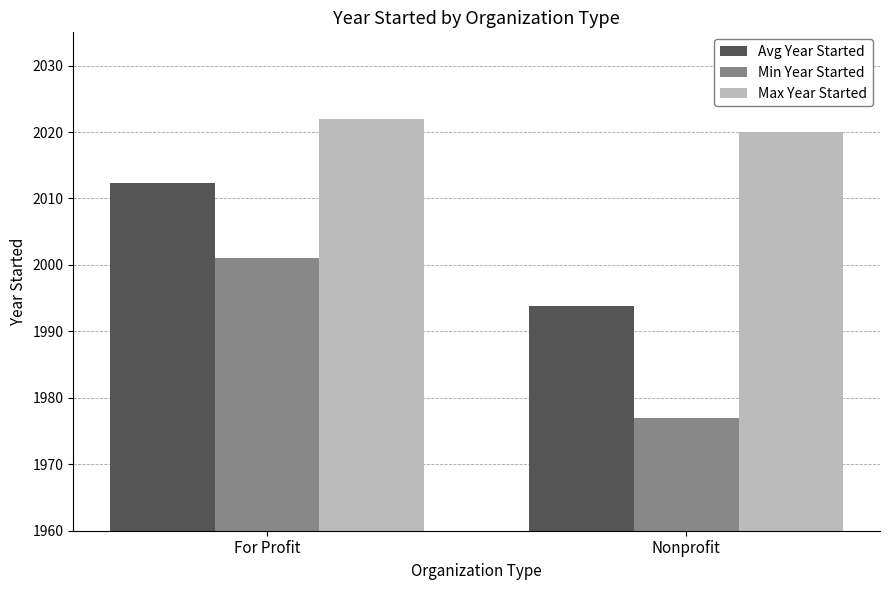

How many series are shown in this chart?

3